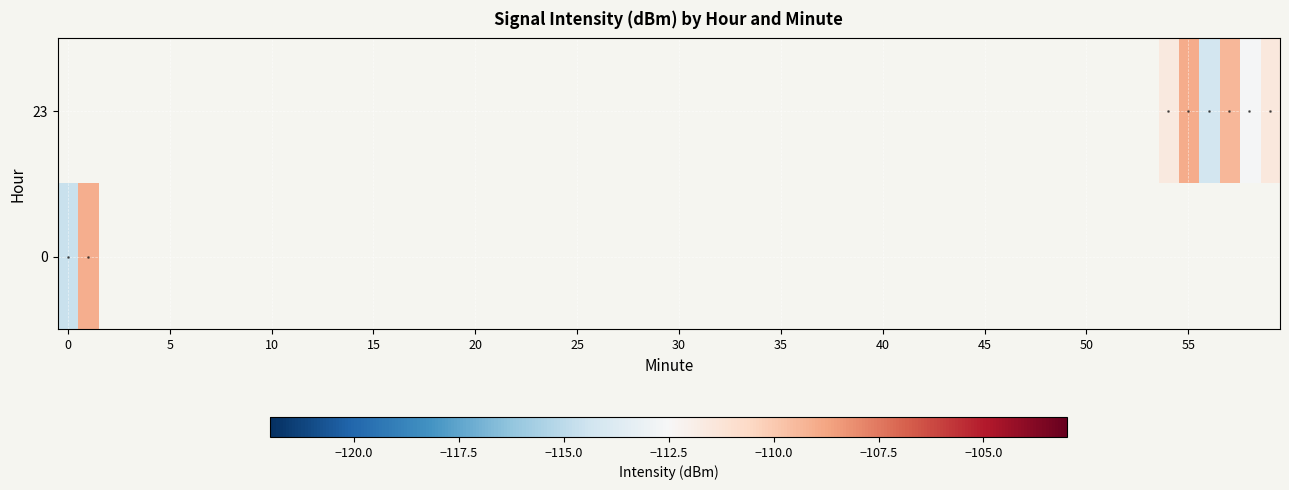

List the series in order of their peak value, highest first.

23, 0